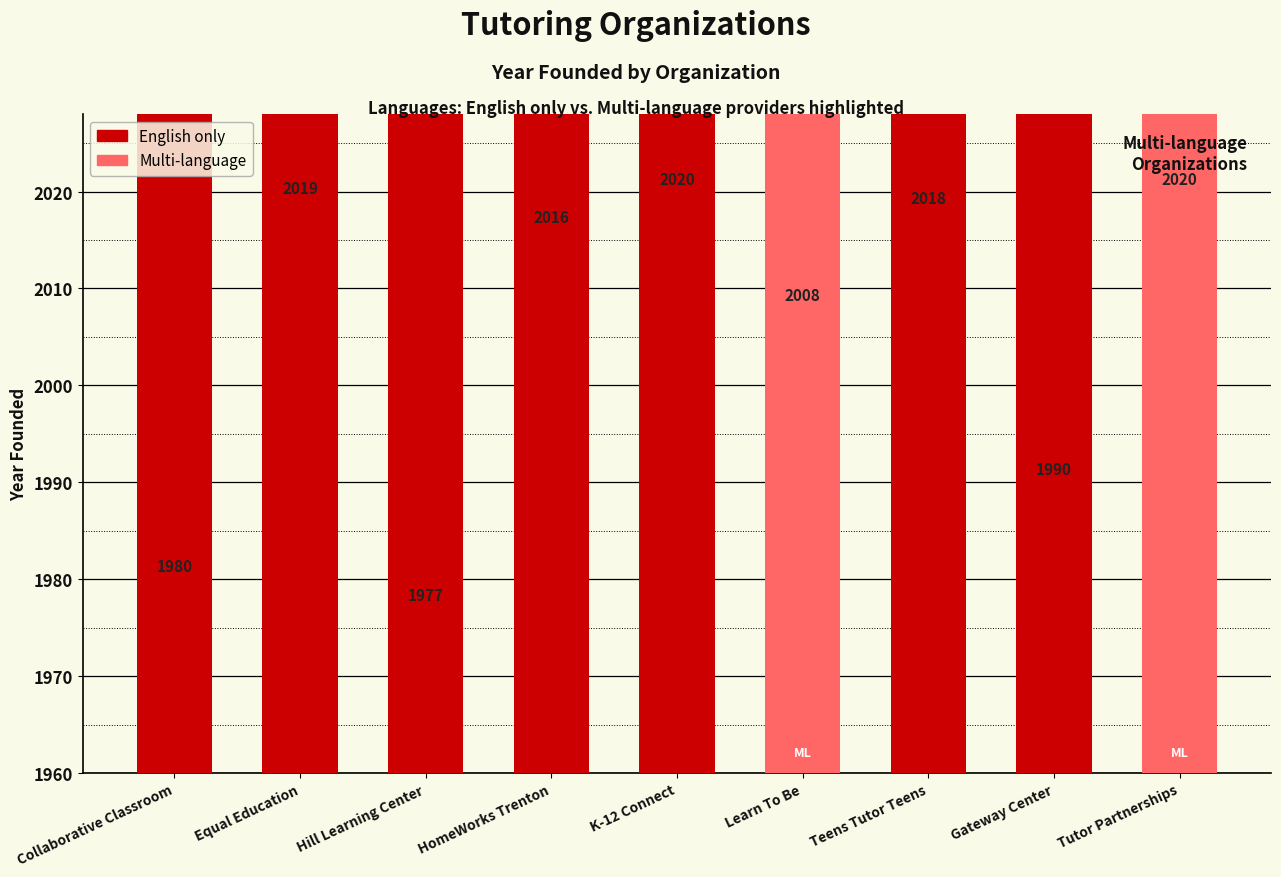

The chart shows a value of 2760 at HomeWorks Trenton. True or false?

False